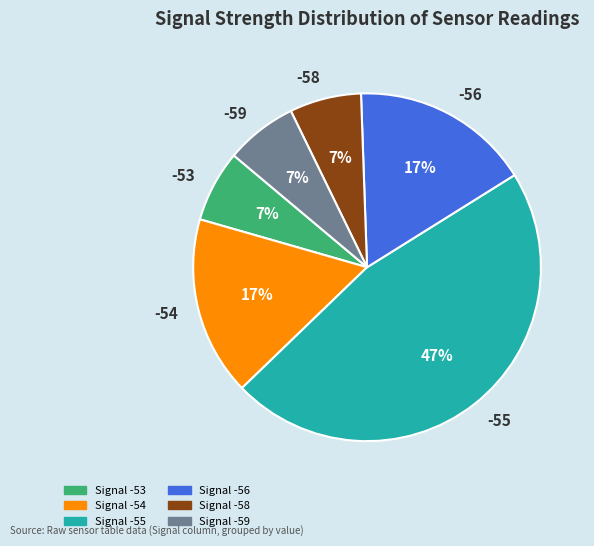

What is the ratio of the value at -55 to the value at -56?

2.8